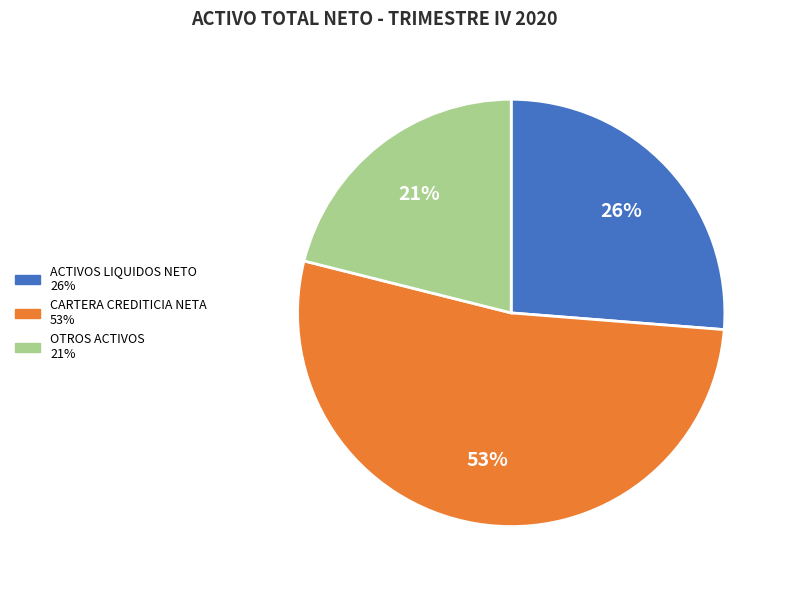

To the nearest percent, what is the difference between the largest and smallest slice percentages?

32%